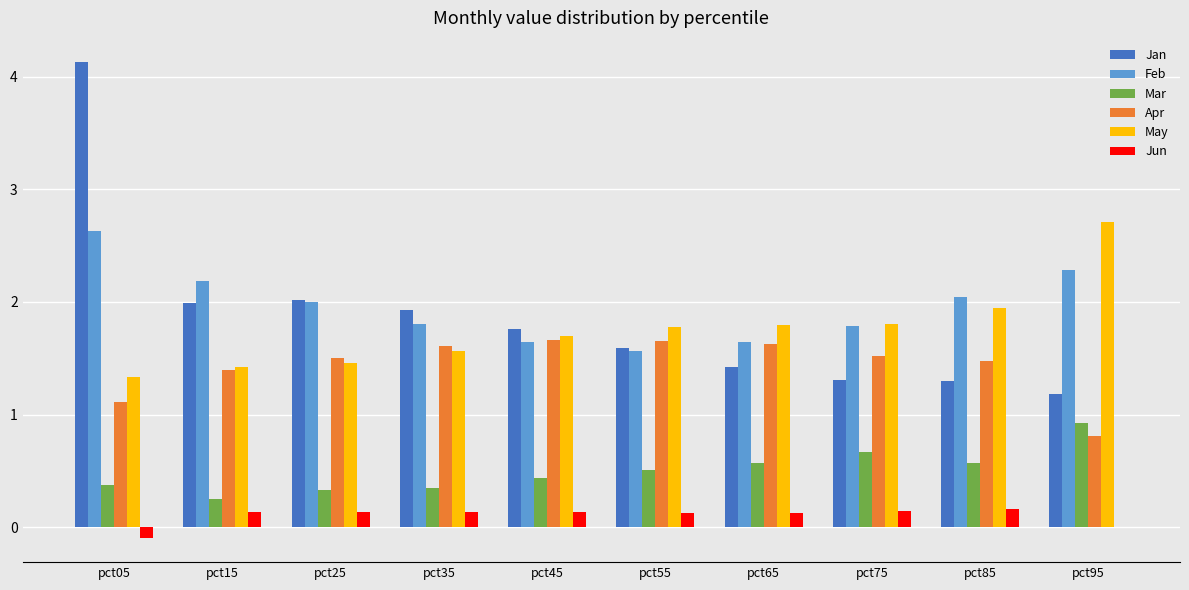

Is the value of Jan at pct75 greater than the value of May at pct75?

No